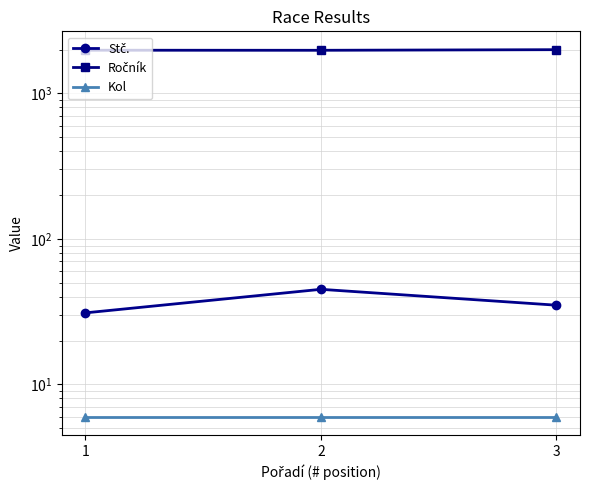

Reading left to right, what are all the values shown in this chart?

Stč.: 1=31	2=45	3=35
Ročník: 1=1979	2=1977	3=1996
Kol: 1=6	2=6	3=6